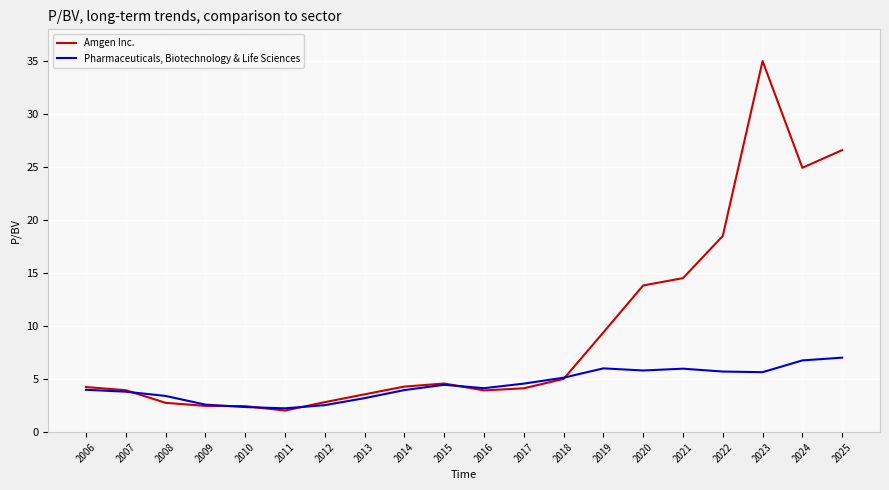

What are all the series names shown in the legend?

Amgen Inc., Pharmaceuticals, Biotechnology & Life Sciences